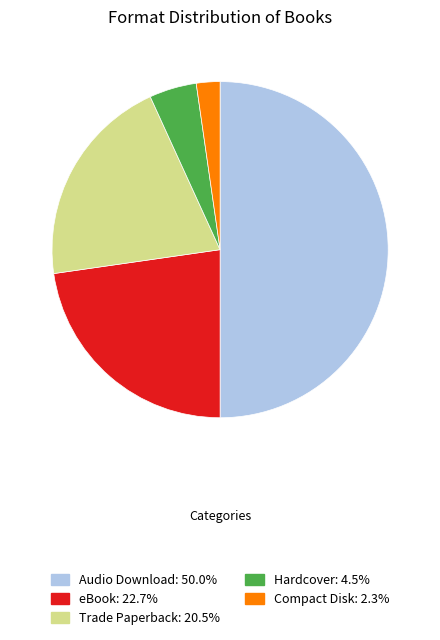

How many slices are in this pie chart?

5